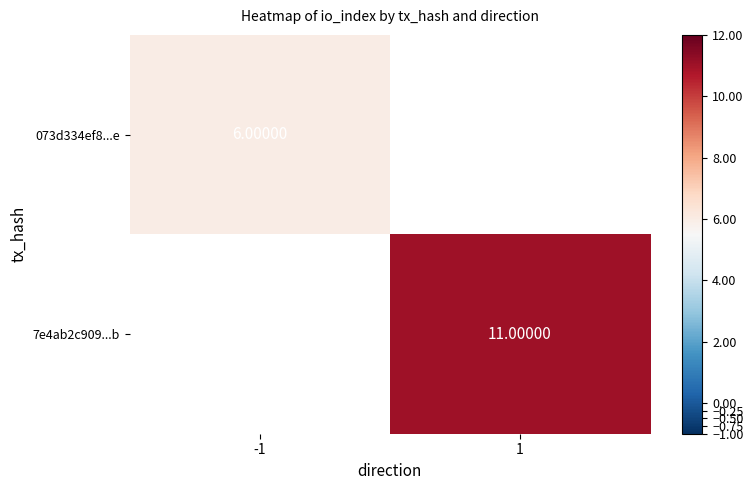

What is the greatest value displayed?

11.0